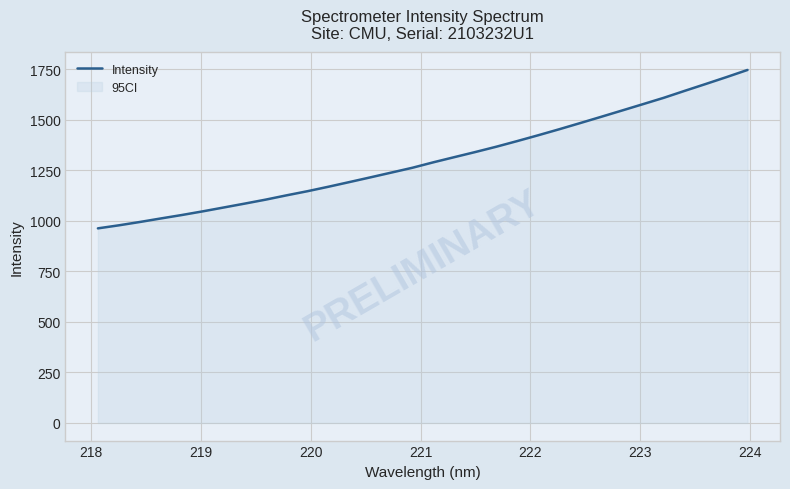

What is the difference between the maximum and minimum values?

783.4